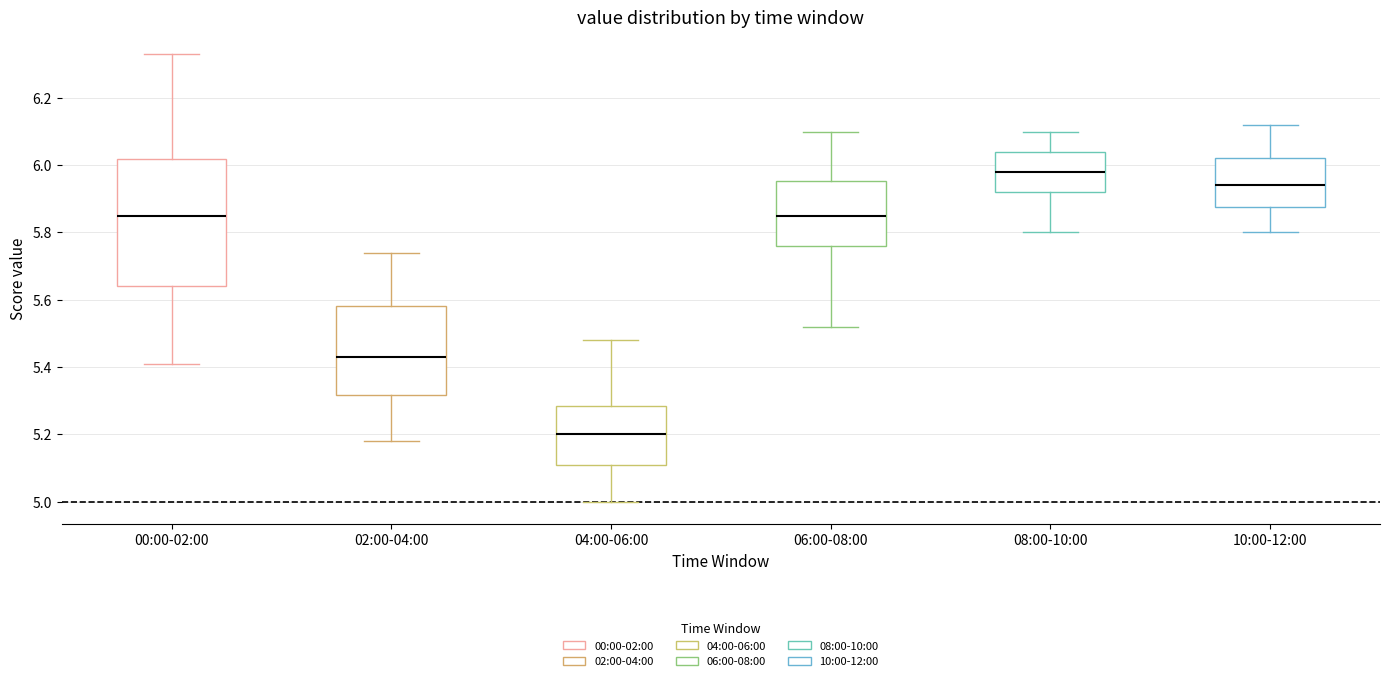

Reading left to right, transcribe this box plot: for each box, give where its median line is, the range the box spans, and where its two whiskers end, as read against the y-axis. The values are not printed on the chart, so give them approximately, as read against the axis.

00:00-02:00: median 5.86, box 5.64 to 6.02, whiskers 5.42 to 6.34
02:00-04:00: median 5.44, box 5.32 to 5.58, whiskers 5.18 to 5.74
04:00-06:00: median 5.20, box 5.10 to 5.28, whiskers 5.00 to 5.48
06:00-08:00: median 5.86, box 5.76 to 5.96, whiskers 5.52 to 6.10
08:00-10:00: median 5.98, box 5.92 to 6.04, whiskers 5.80 to 6.10
10:00-12:00: median 5.94, box 5.88 to 6.02, whiskers 5.80 to 6.12